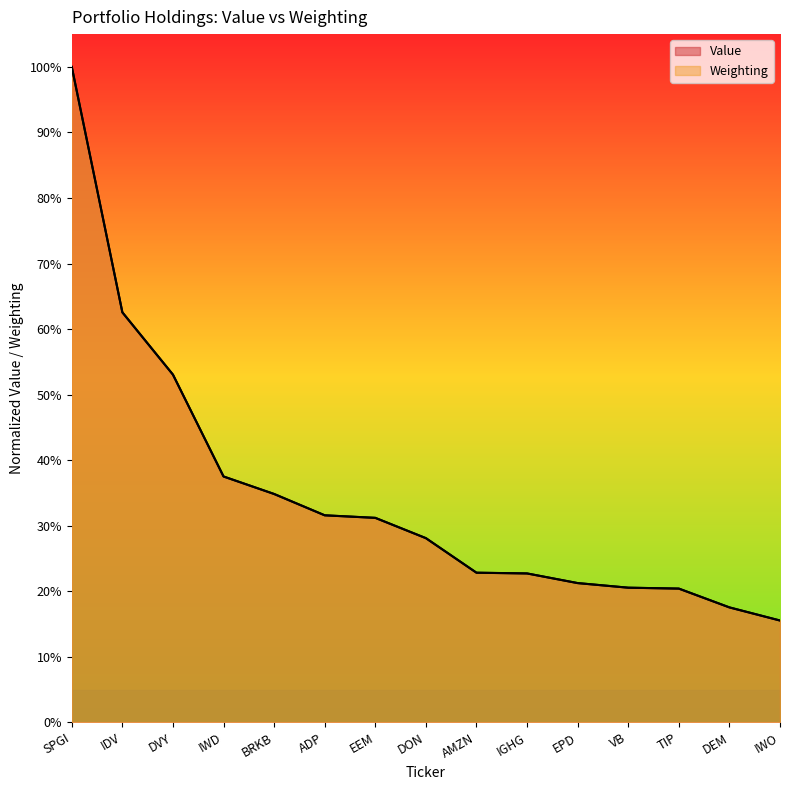

How many times do Value and Weighting cross each other?

4